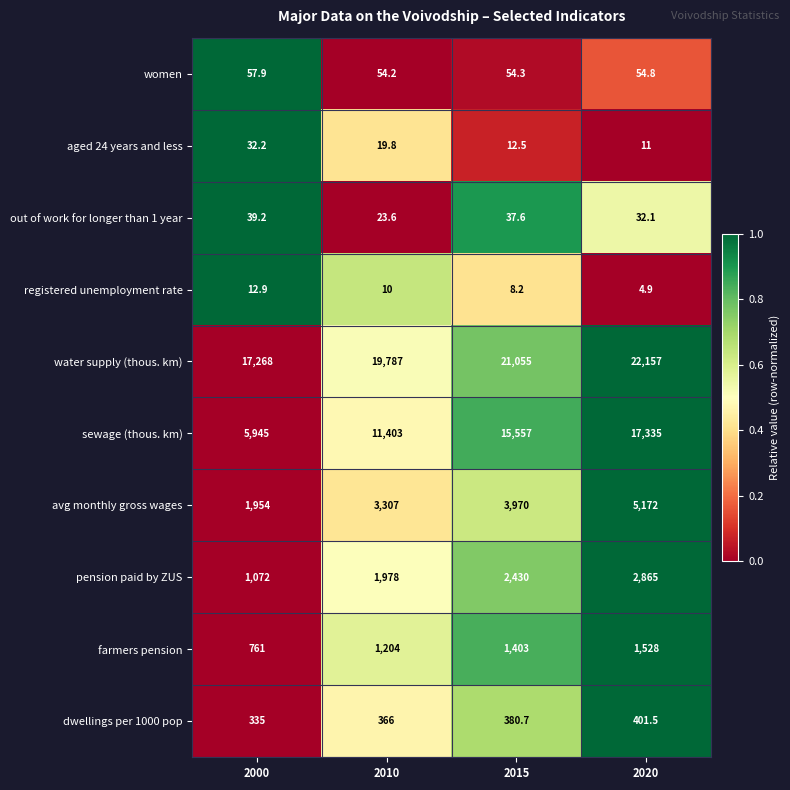

At which label does pension paid by ZUS reach its minimum?

2000